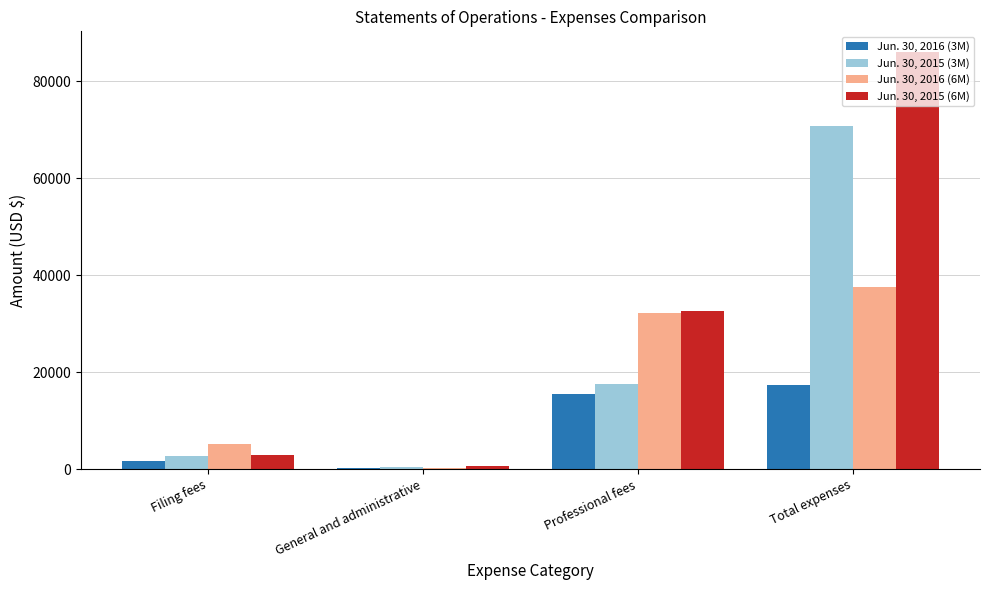

Does the chart contain stacked bars?

No